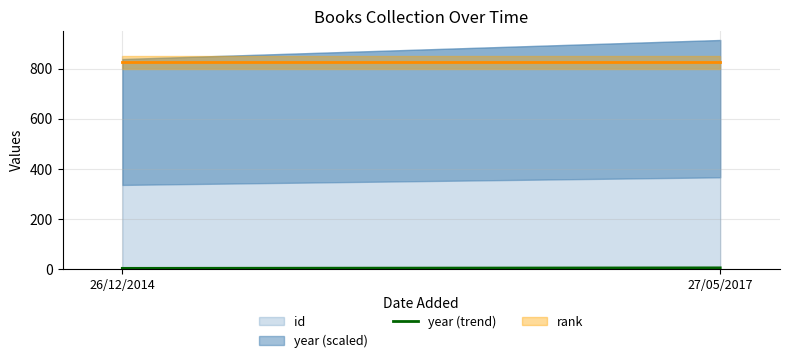

What is the label of the 2nd point from the left?

27/05/2017